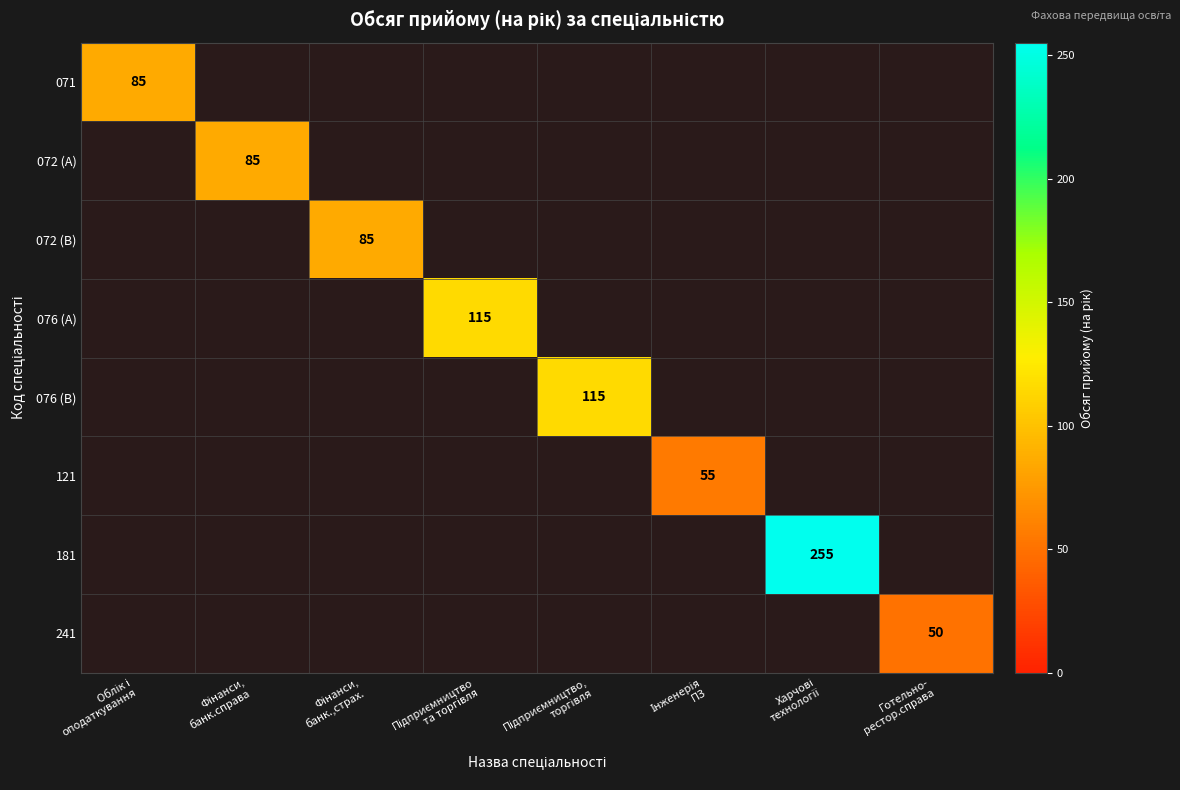

At how many categories does at least one series exceed 124?

1